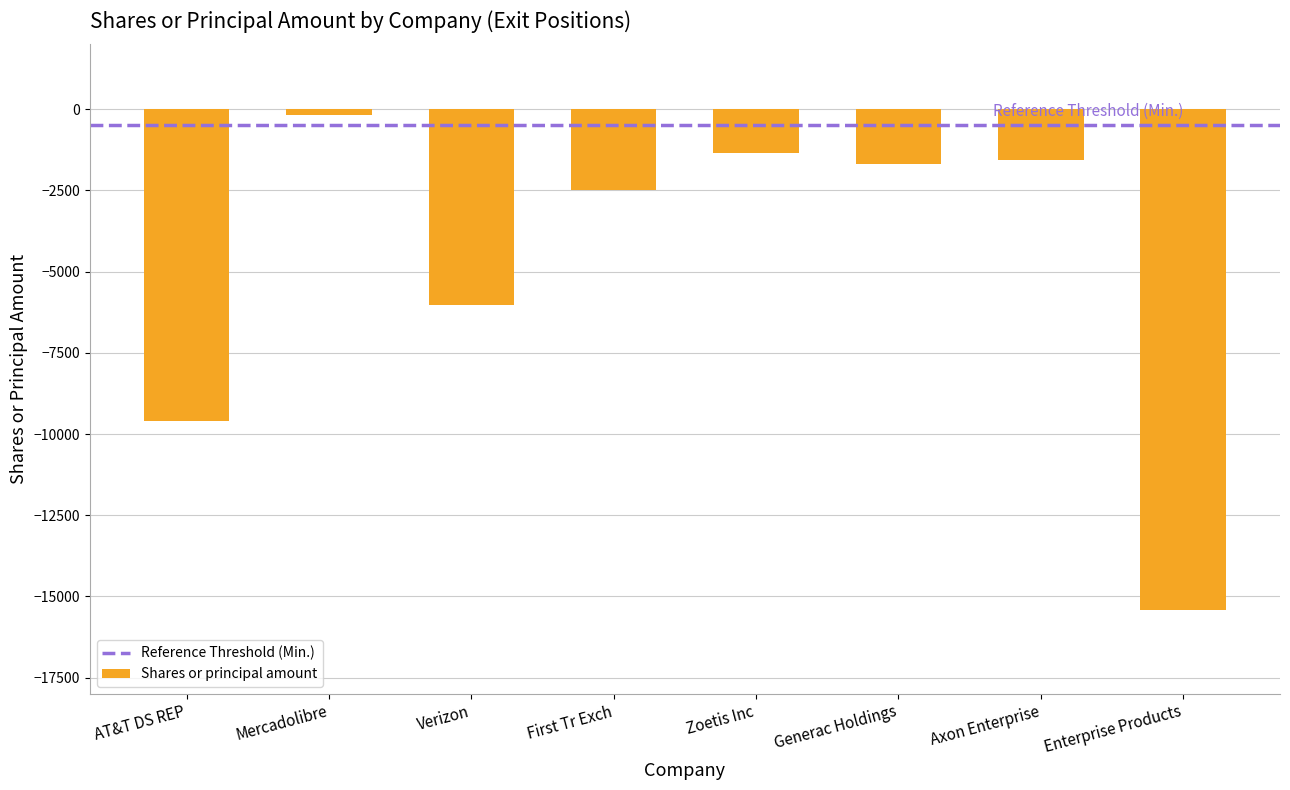

Does the chart contain stacked bars?

No